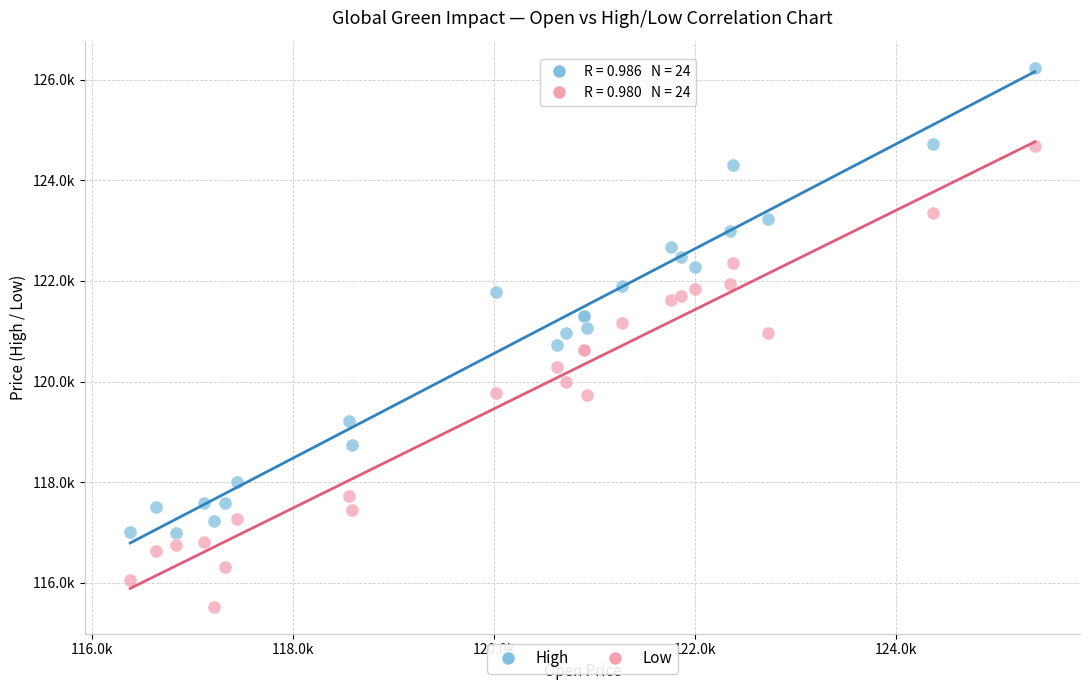

What are all the series names shown in the legend?

High, Low